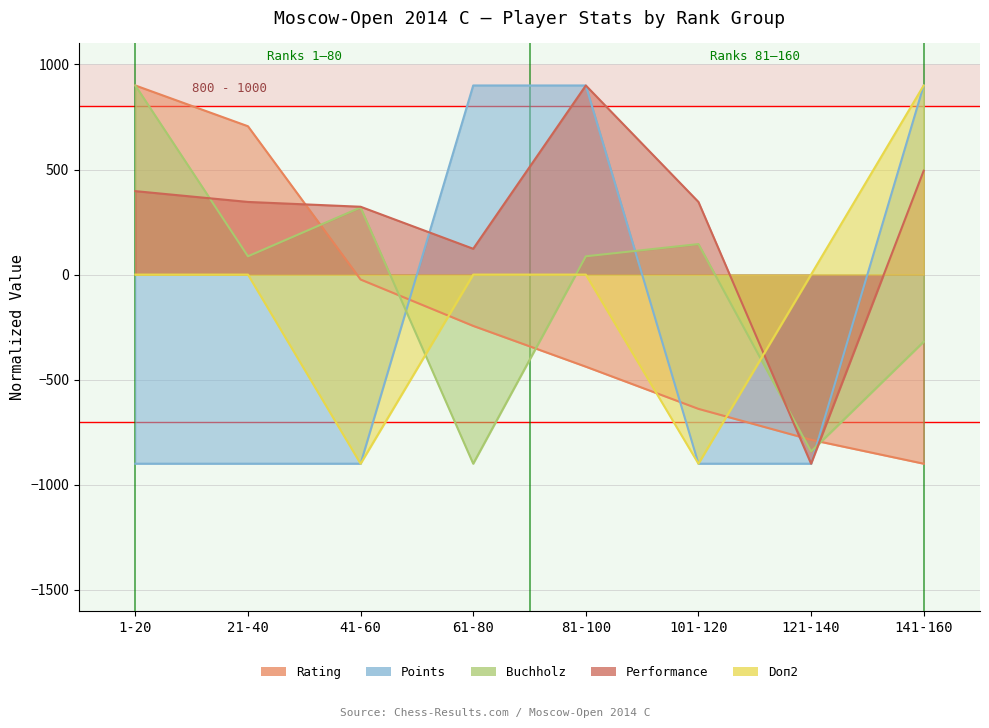

Which series ends up on top after the final intersection of Performance and Doп2?

Doп2